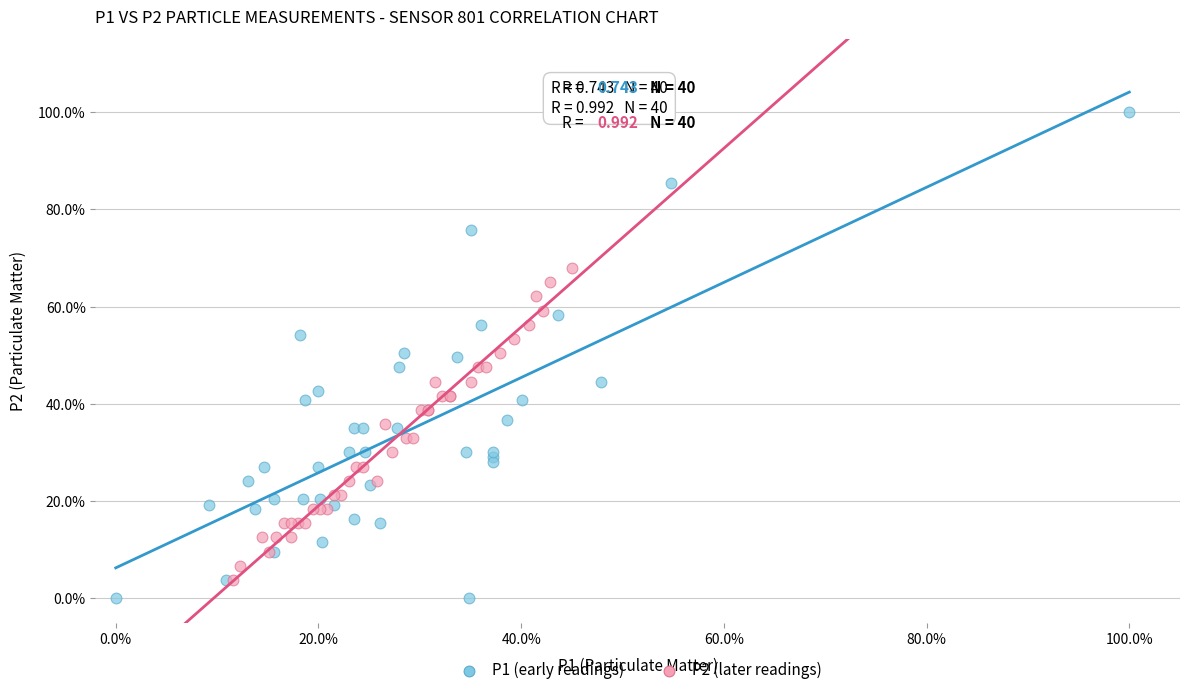

What are all the series names shown in the legend?

P1 (early readings), P2 (later readings)